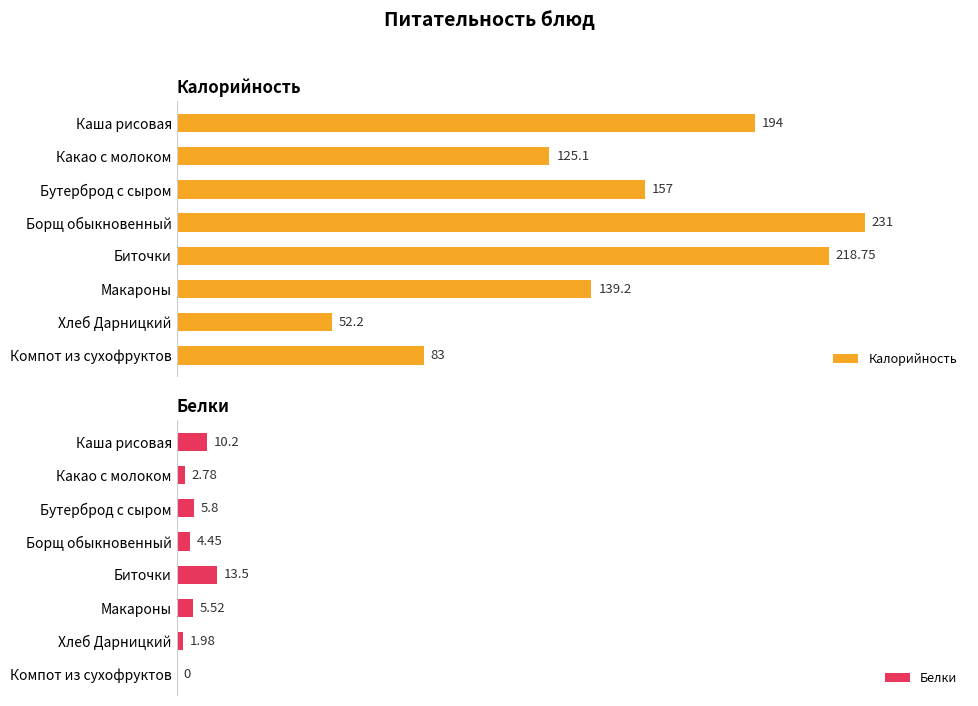

At which label is Калорийность closest to 141?

Макароны